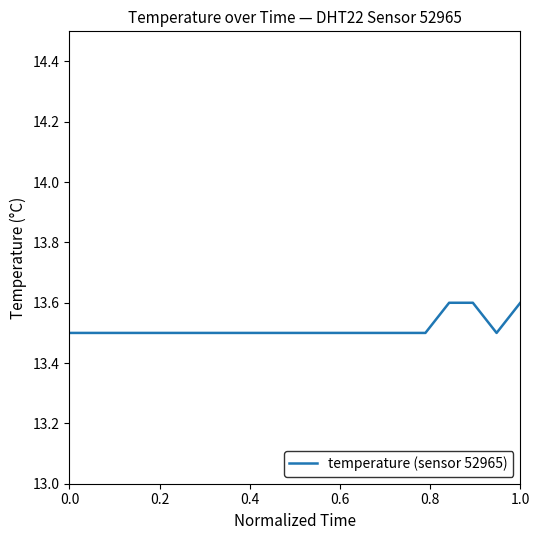

What is the maximum value shown in the chart?

13.6